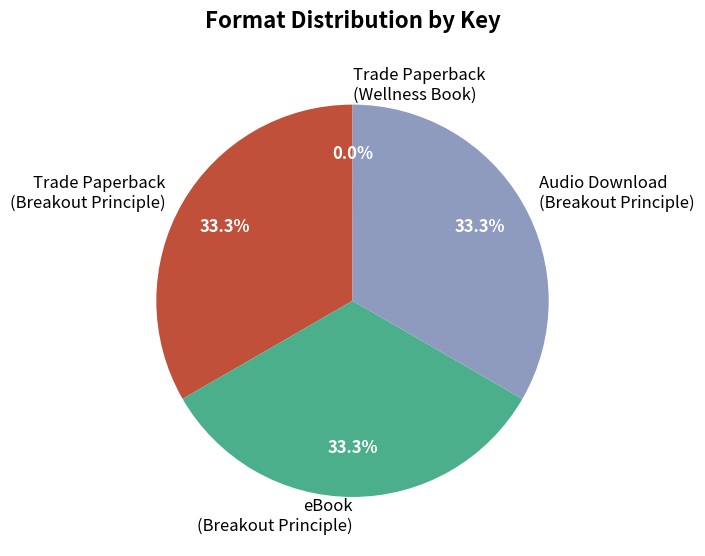

Does any single category account for the majority?

No